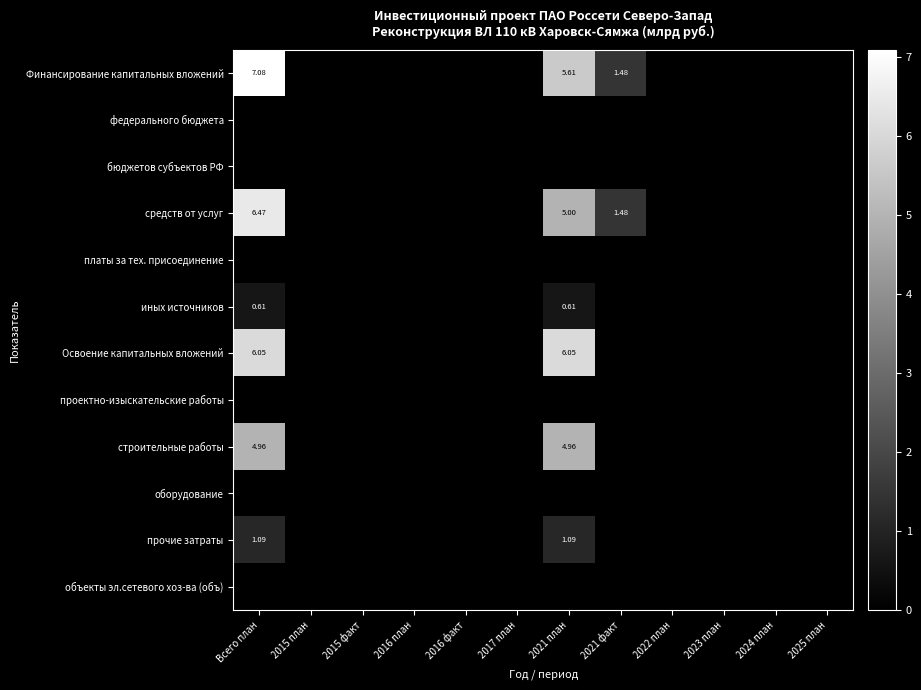

At which category is the sum across all series the highest?

Всего план